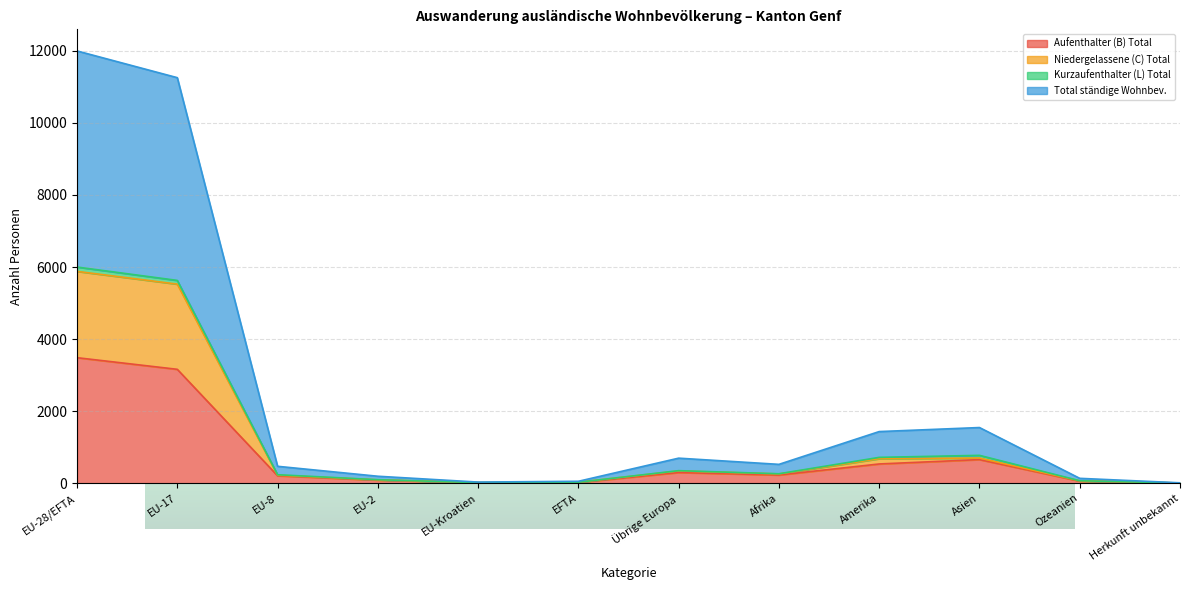

The Total ständige Wohnbev. series shows 96 at EU-2. True or false?

True